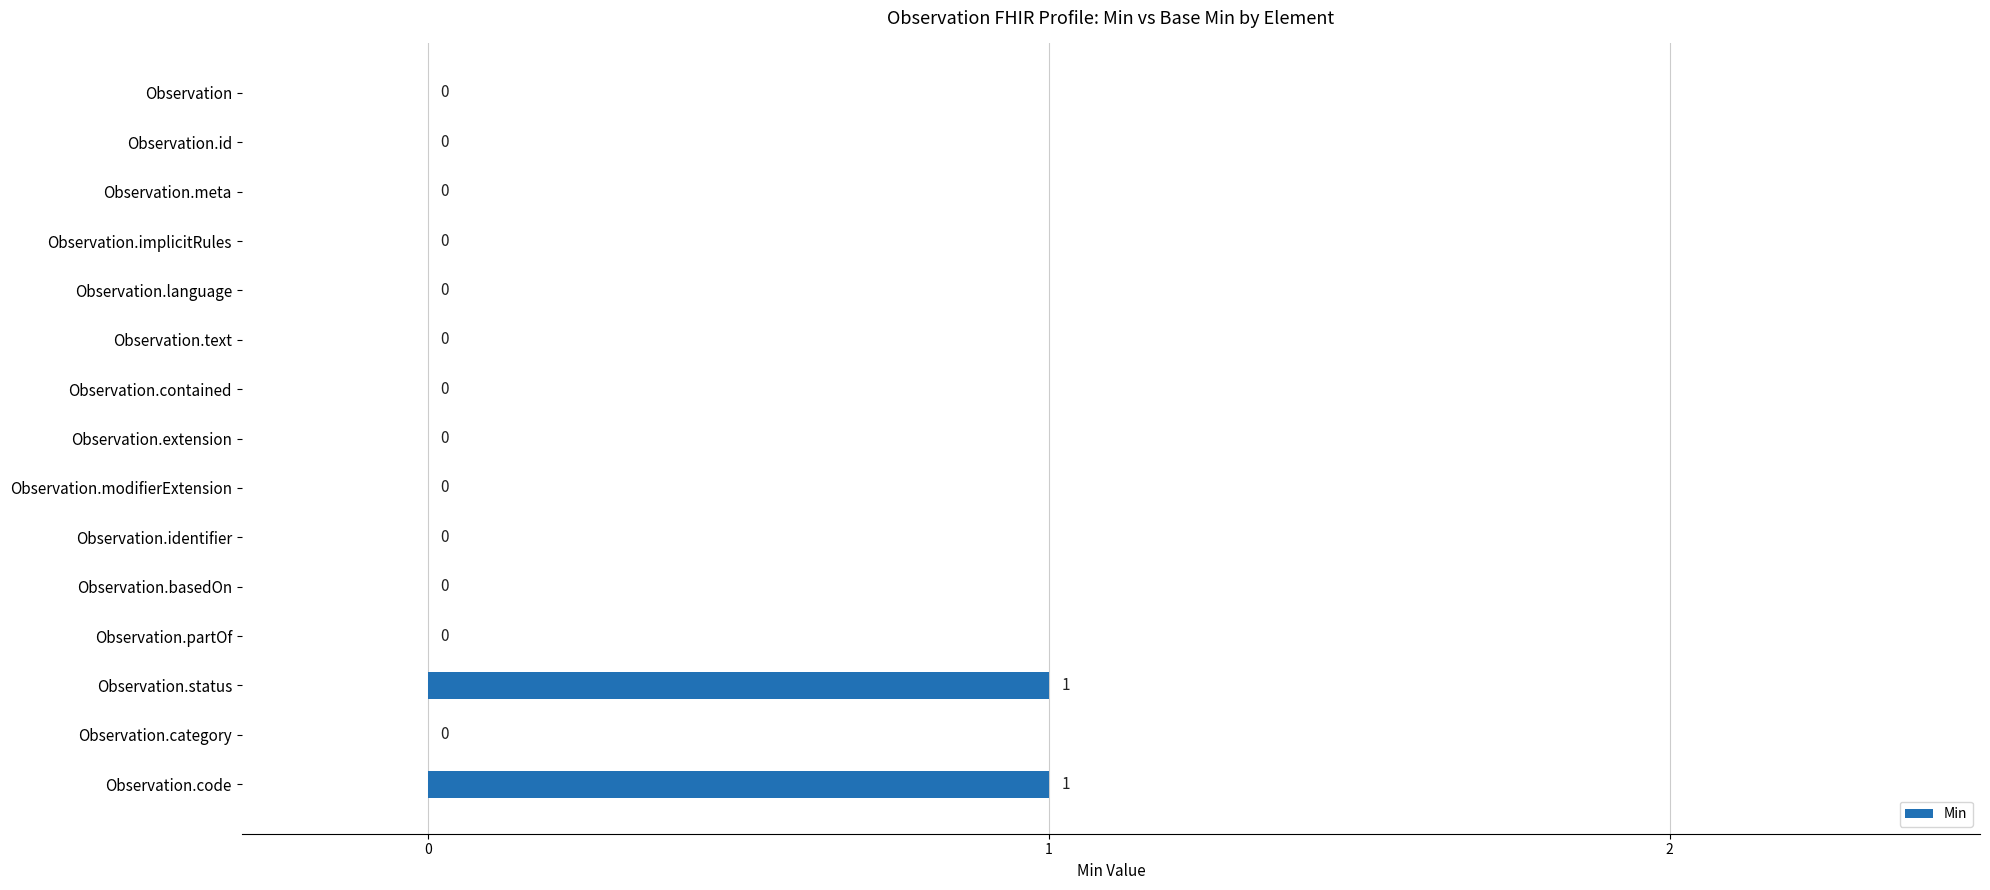

Count the values in the range 0 to 1.

15